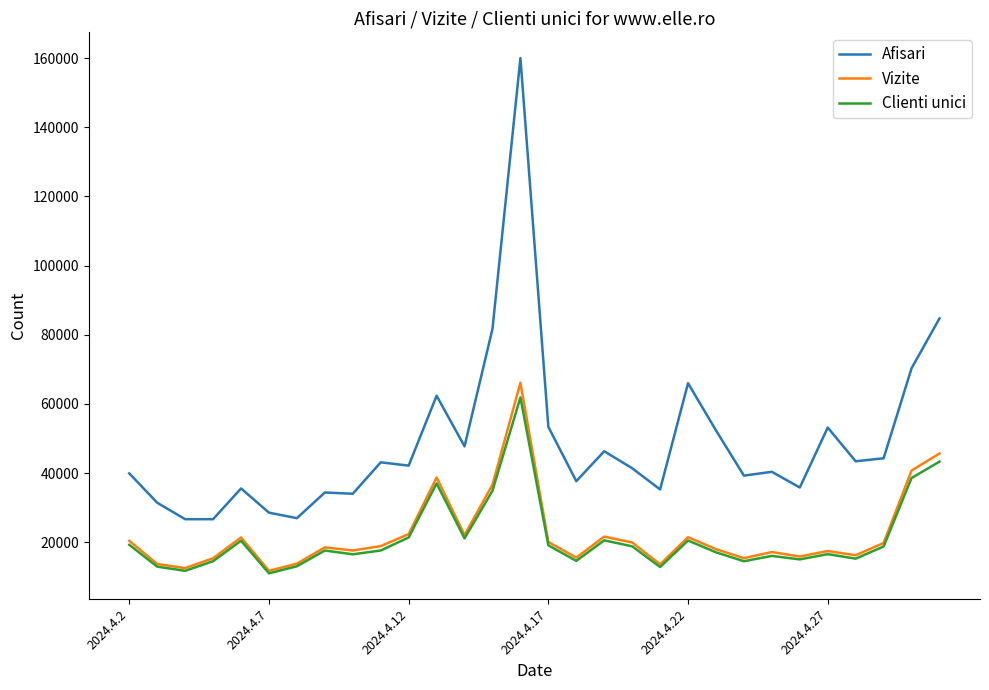

What is the minimum value shown in the chart?

11002